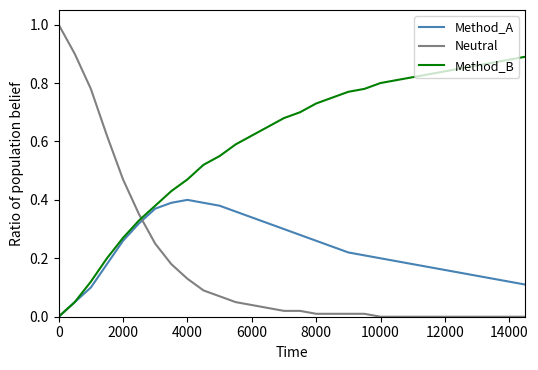

What is the maximum value shown in the chart?

1.0